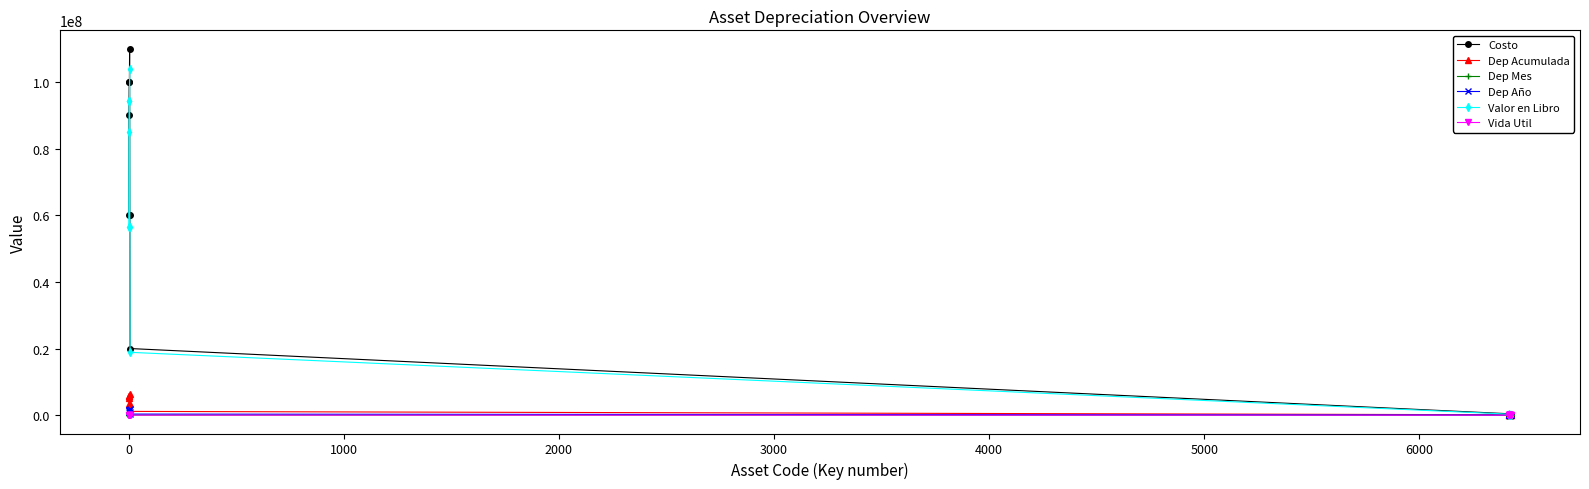

True or false: Costo has more than 0 points higher than both neighbors.

True